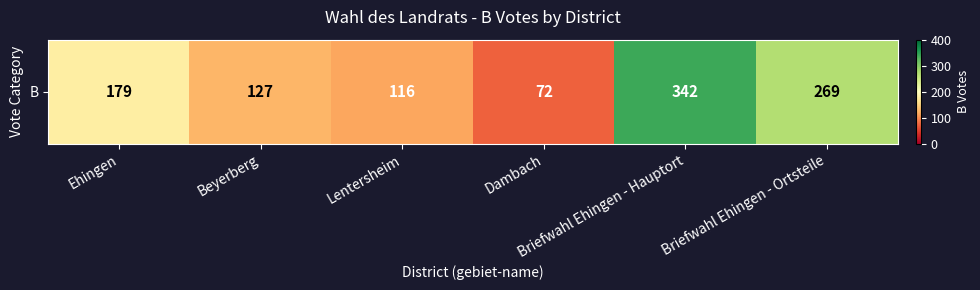

Which has a higher value, Ehingen or Lentersheim?

Ehingen